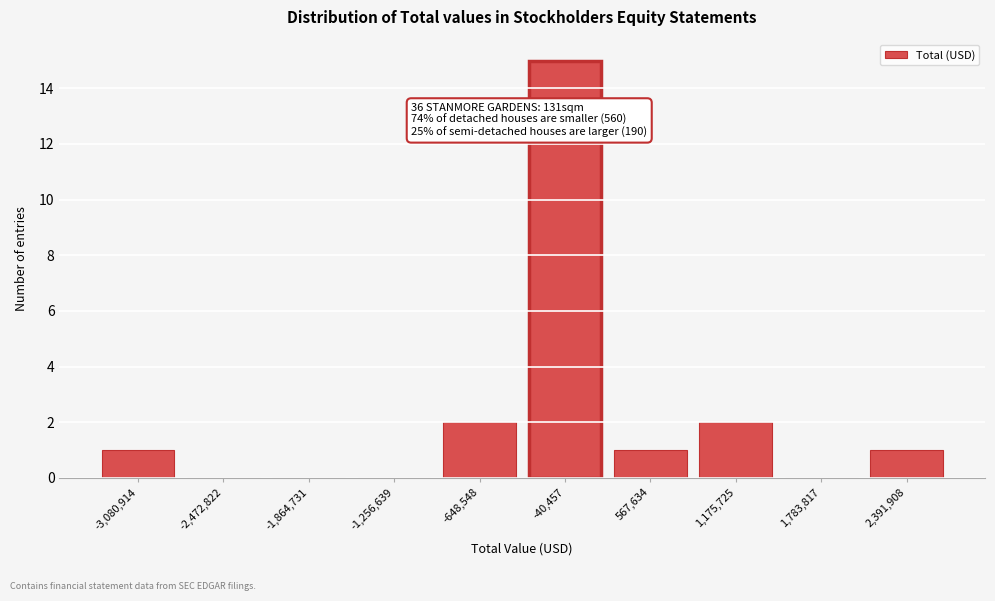

Reading left to right, transcribe all the data shown in this chart.

-3,080,914=1	-2,472,822=0	-1,864,731=0	-1,256,639=0	-648,548=2	-40,457=15	567,634=1	1,175,725=2	1,783,817=0	2,391,908=1